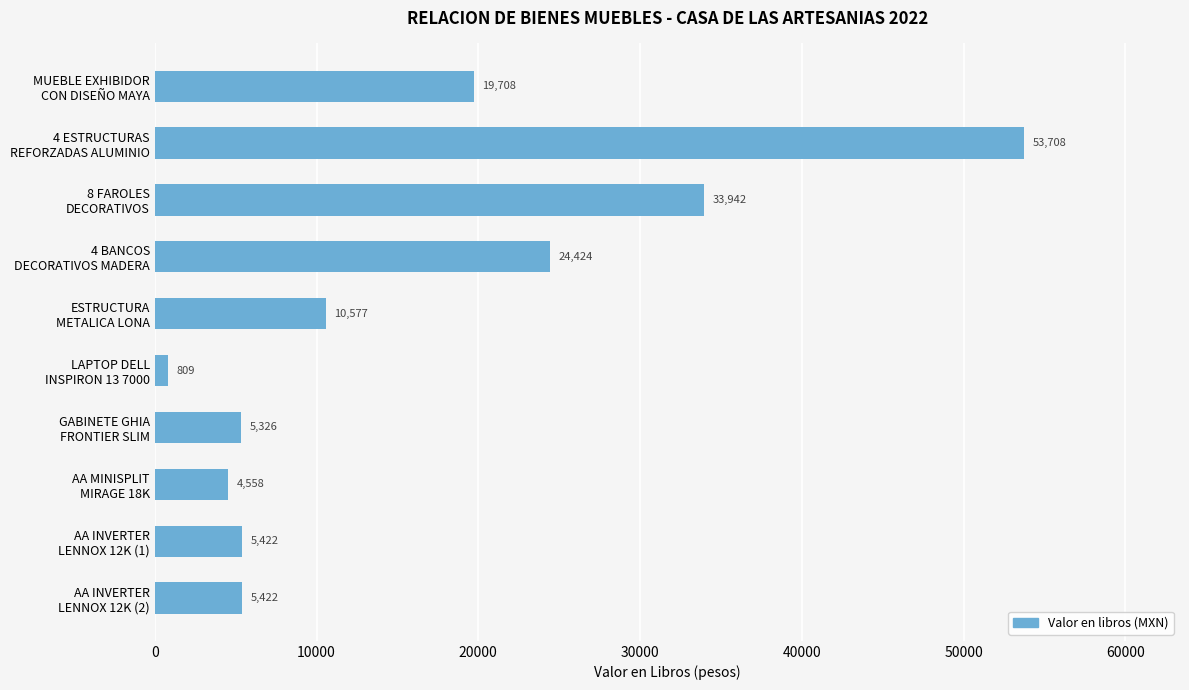

What is the minimum value shown in the chart?

808.6